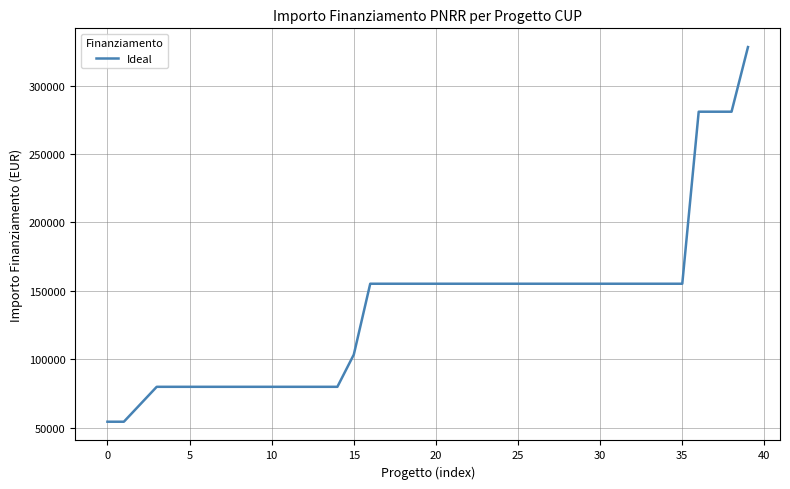

What is the greatest value displayed?

328160